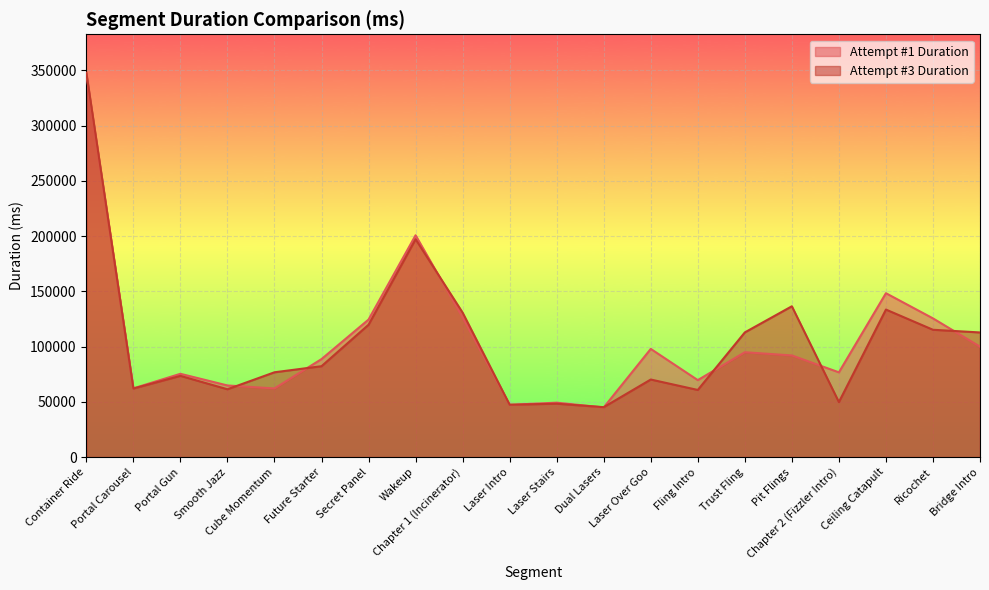

Reading left to right, extract all data points from this chart.

Attempt #1 Duration: 346217	62194	75378	64825	62123	88694	124476	200761	126410	47322	49244	44929	97925	69655	94905	91989	76710	148321	125539	99940
Attempt #3 Duration: 347863	62049	73491	61376	76747	82248	119771	197192	130735	47351	48321	45175	70200	60748	112841	136490	49774	133514	115232	112789